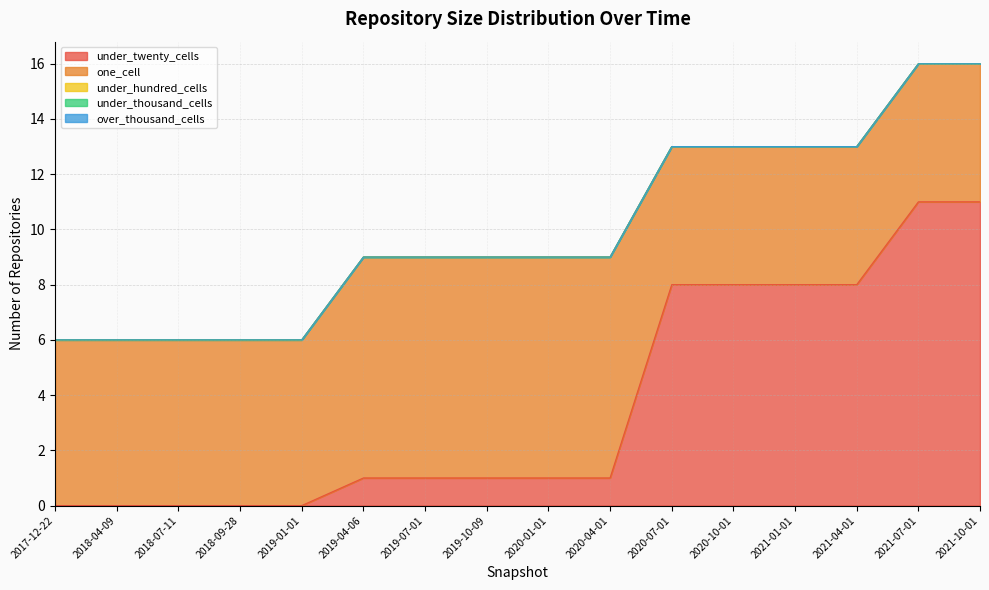

Which series has the largest total across all categories?

one_cell